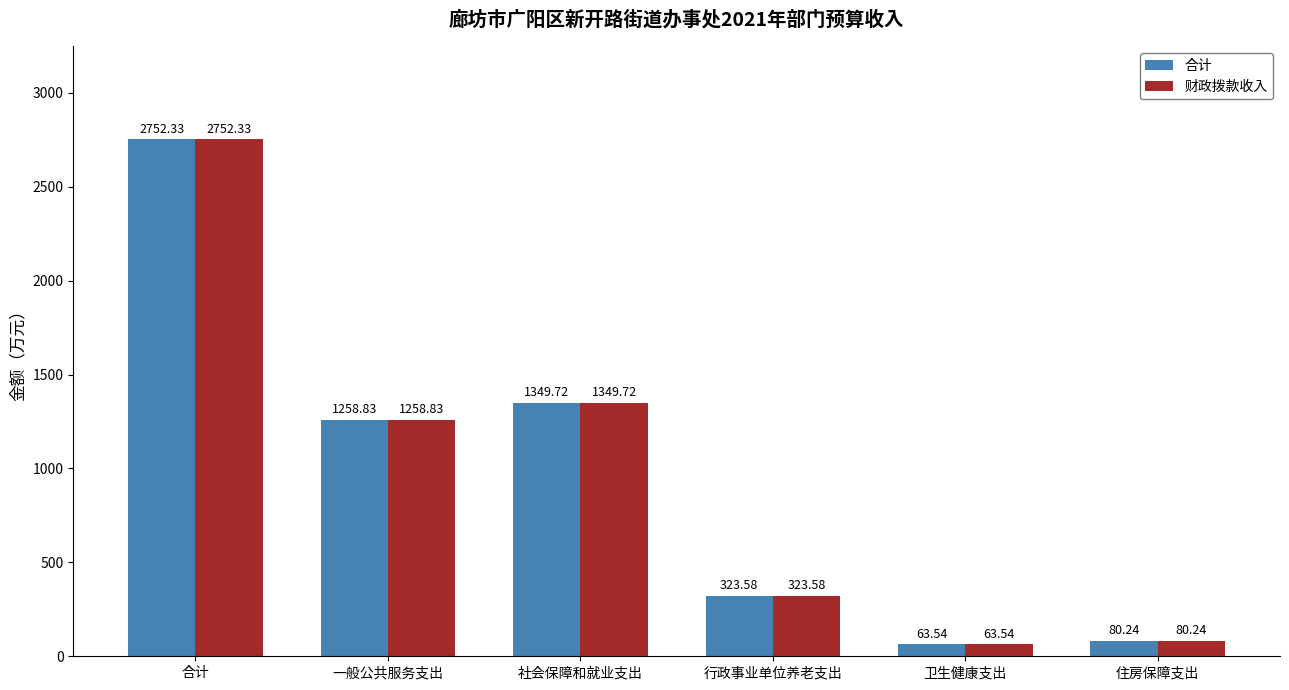

What is the value of the 合计 bar at the 3rd from the left?

1349.7